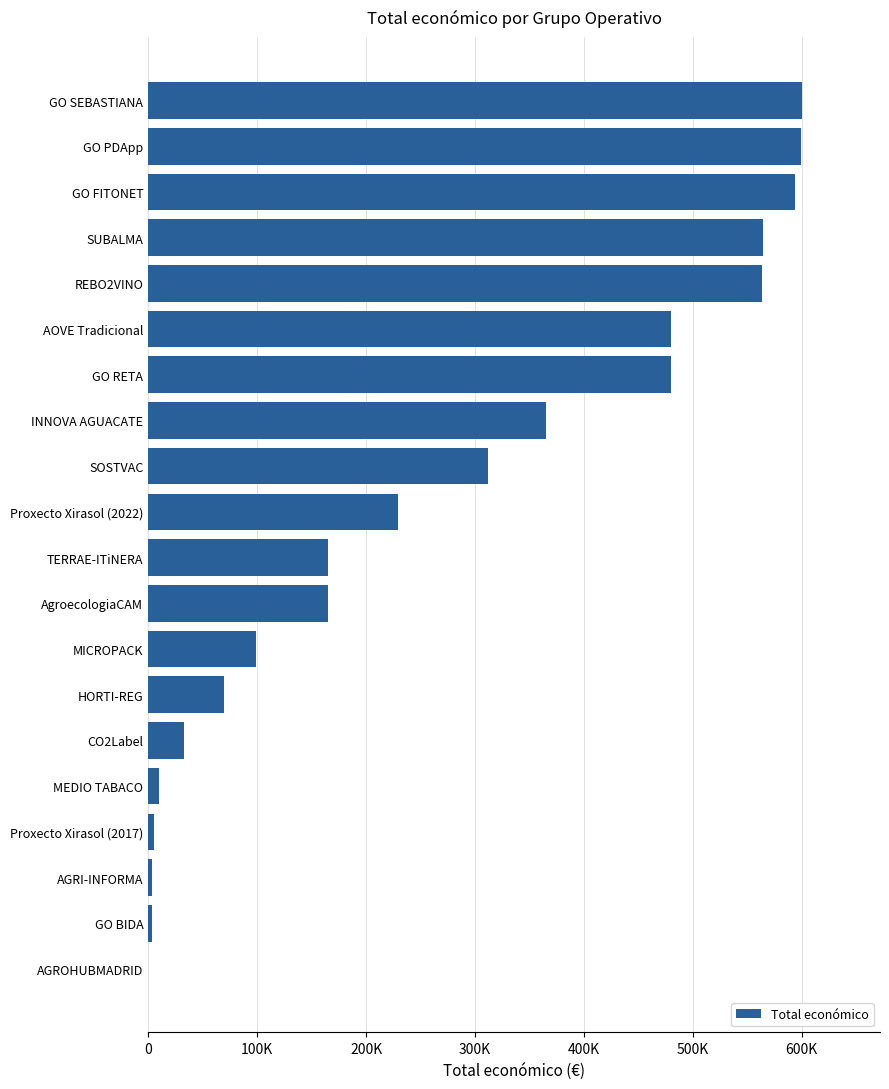

How many values are below 228922?

10